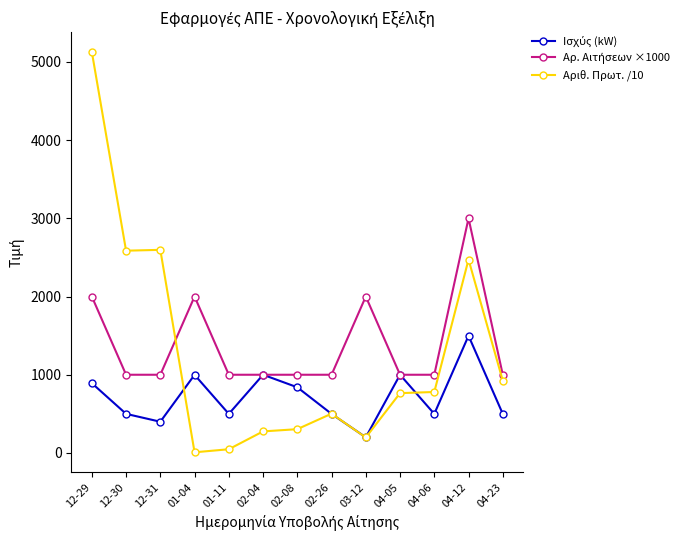

How many lines are shown in the chart?

3